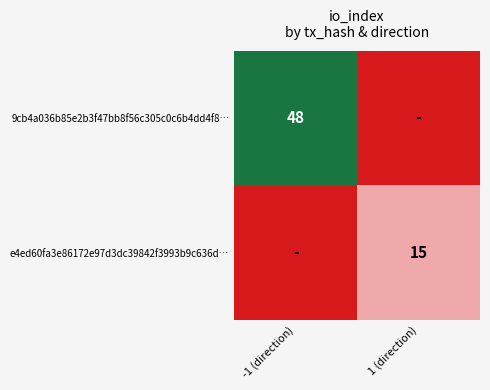

The value of 9cb4a036b85e2b3f47bb8f56c305c0c6b4dd4f8… at -1 (direction) is 78. True or false?

False